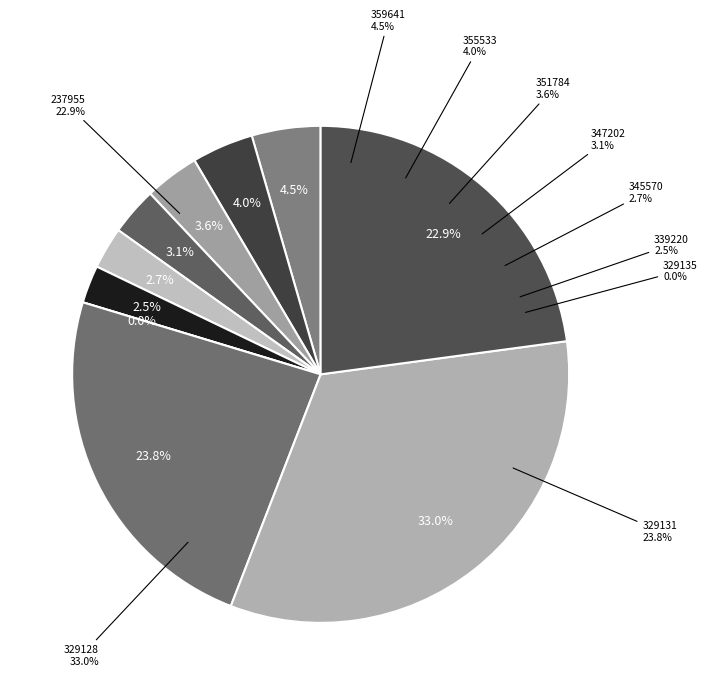

To the nearest percent, what percentage of the pie is 355533?

4%